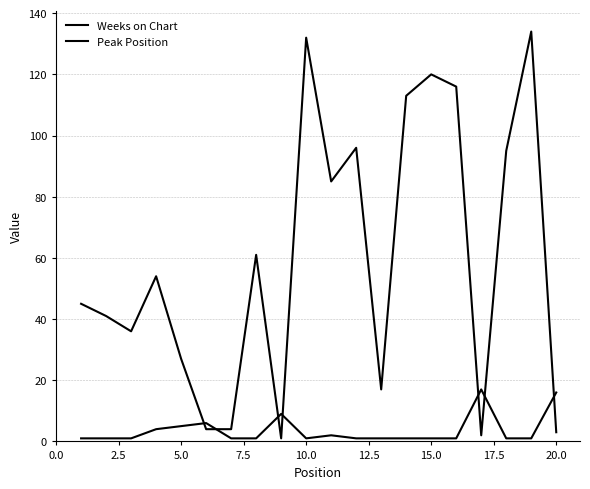

Does the chart display data point markers on the line(s)?

No